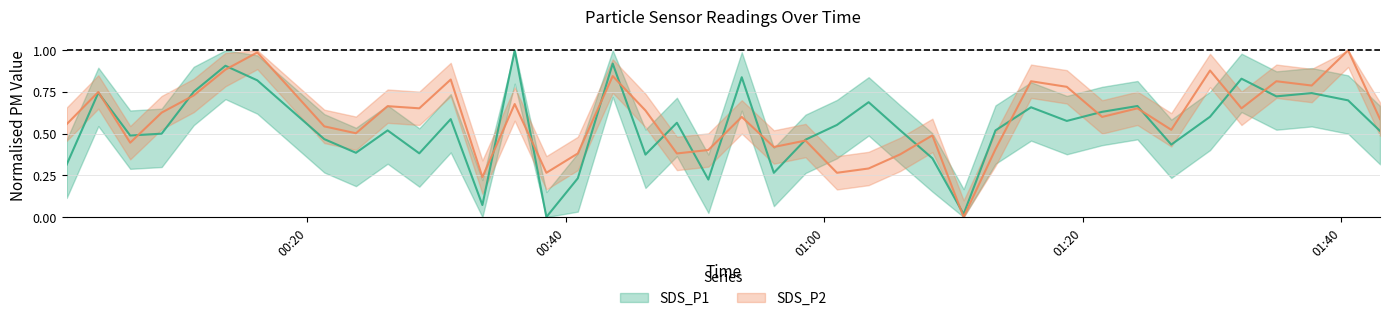

List the labels in order of SDS_P2 value, smallest first.

2022/09/25 01:10:47, 2022/09/25 00:33:33, 2022/09/25 00:38:30, 2022/09/25 01:00:59, 2022/09/25 01:03:26, 2022/09/25 01:05:53, 2022/09/25 00:40:56, 2022/09/25 00:48:36, 2022/09/25 00:51:02, 2022/09/25 01:13:15, 2022/09/25 00:56:06, 2022/09/25 00:06:18, 2022/09/25 00:58:33, 2022/09/25 01:08:22, 2022/09/25 00:23:46, 2022/09/25 01:26:51, 2022/09/25 00:21:19, 2022/09/25 00:01:23, 2022/09/25 01:43:00, 2022/09/25 00:53:37, 2022/09/25 01:21:30, 2022/09/25 00:08:44, 2022/09/25 00:46:10, 2022/09/25 00:28:40, 2022/09/25 01:24:14, 2022/09/25 01:32:17, 2022/09/25 00:26:13, 2022/09/25 00:36:03, 2022/09/25 00:11:13, 2022/09/25 00:03:50, 2022/09/25 01:18:46, 2022/09/25 01:37:43, 2022/09/25 01:16:00, 2022/09/25 01:34:59, 2022/09/25 00:31:06, 2022/09/25 00:43:38, 2022/09/25 01:29:51, 2022/09/25 00:13:40, 2022/09/25 00:16:08, 2022/09/25 01:40:32